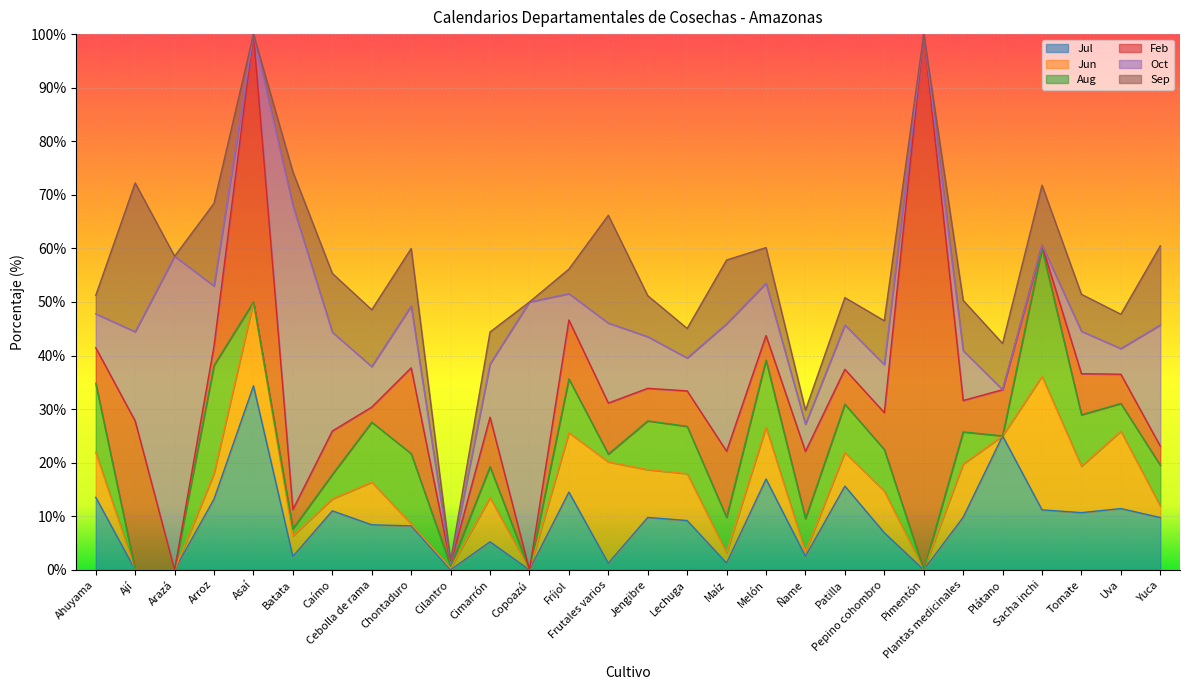

What is the average value of the Aug series?

6.9